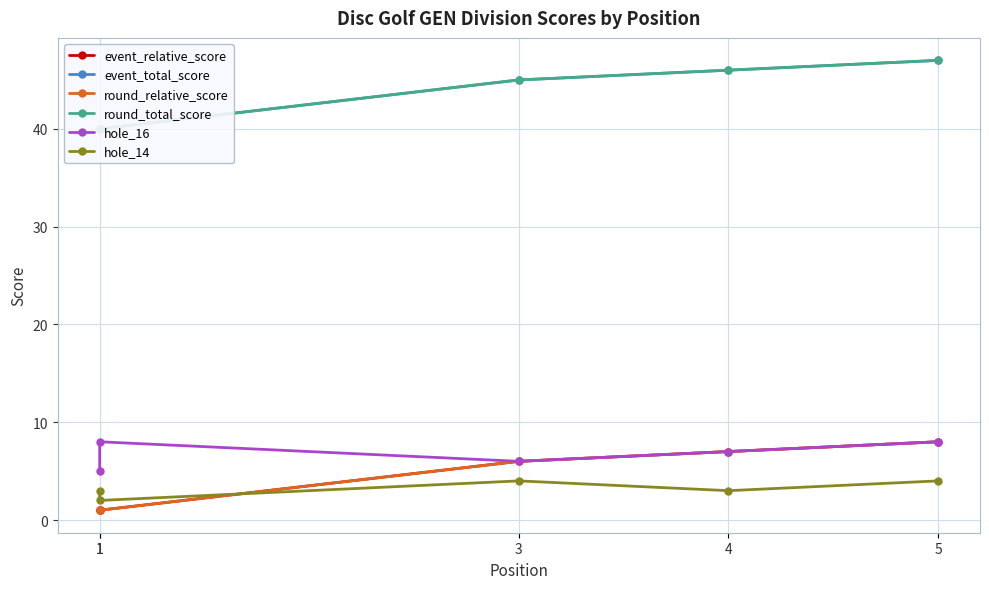

Is the value of event_total_score at 3 greater than the value of round_total_score at 4?

No